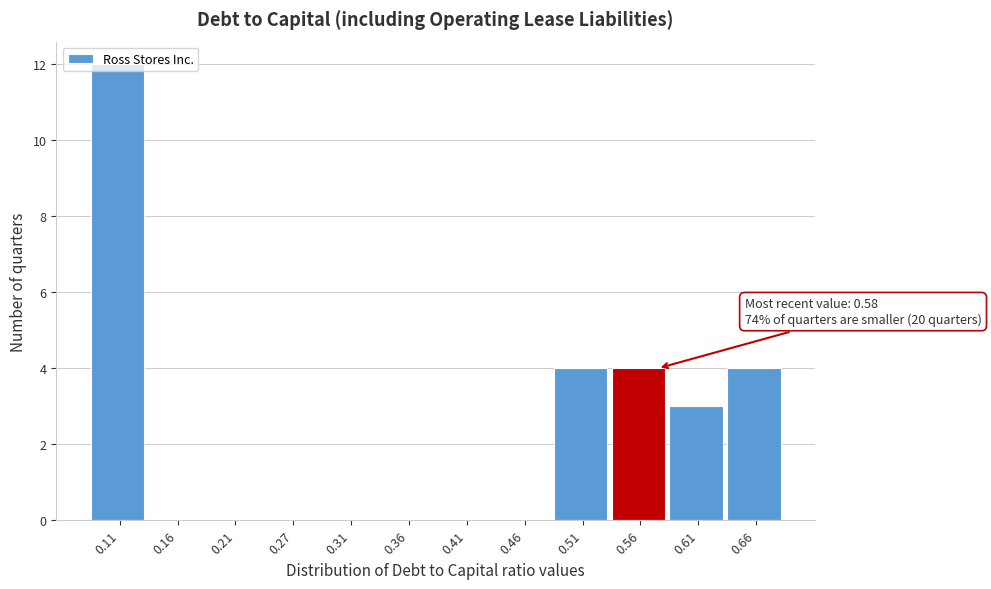

Over which range of the x-axis is the bar tallest?

0.09 to 0.14